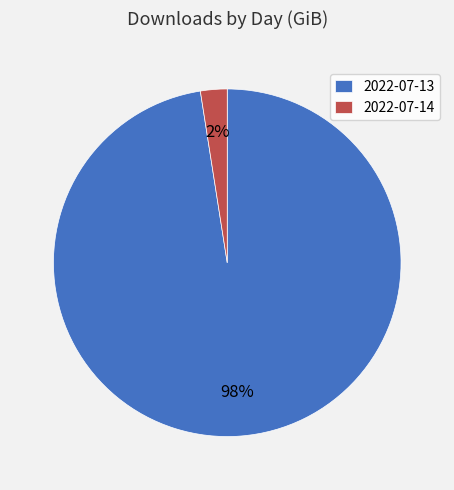

Does 2022-07-14 represent more than half of the total?

No